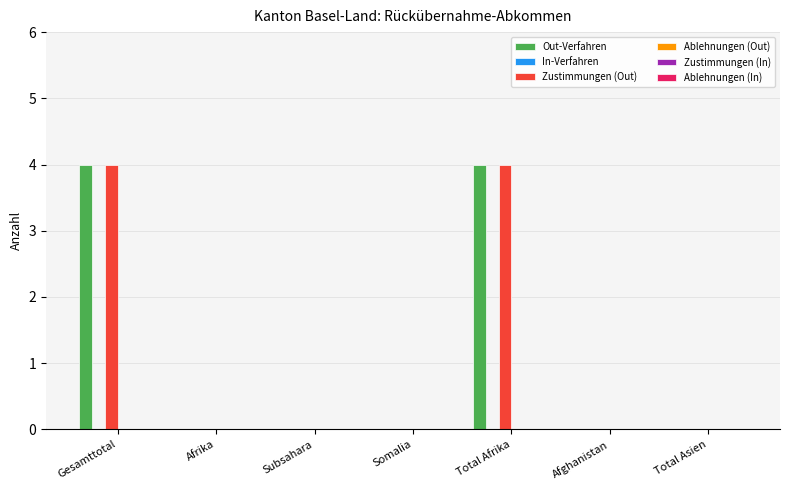

The Zustimmungen (Out) series shows 2 at Afghanistan. True or false?

False